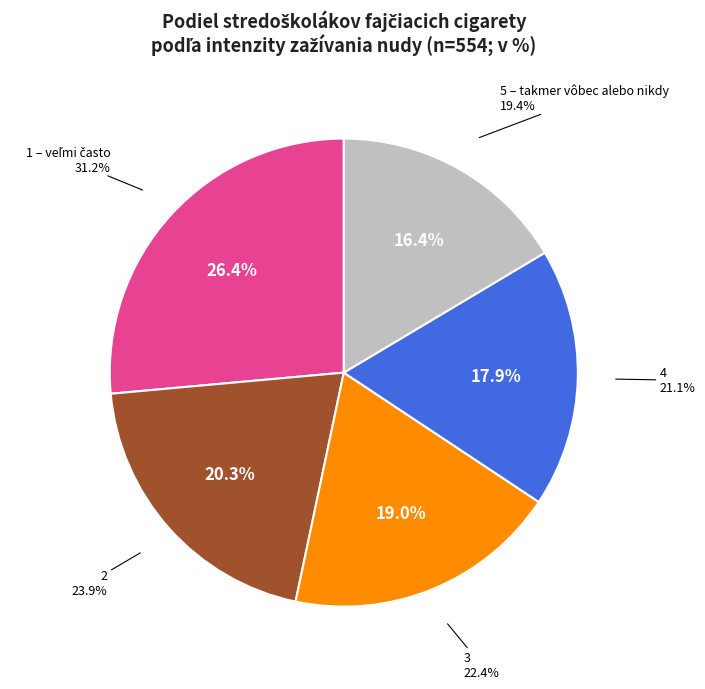

Combined, what portion of the pie is 2 and 5 – takmer vôbec alebo nikdy?

36.7%